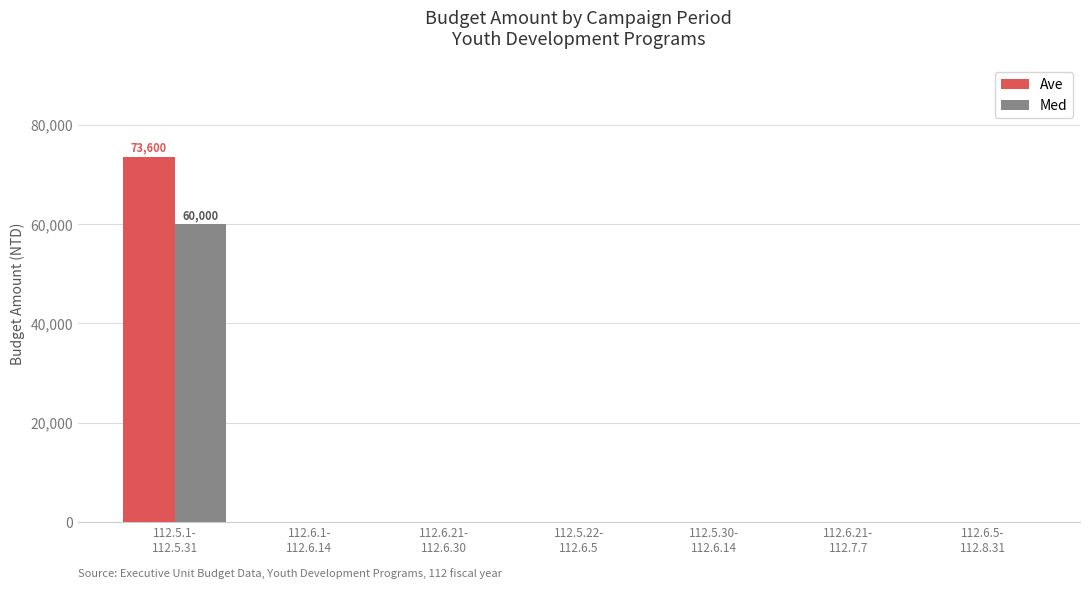

At which category is the sum across all series the highest?

112.5.1-
112.5.31